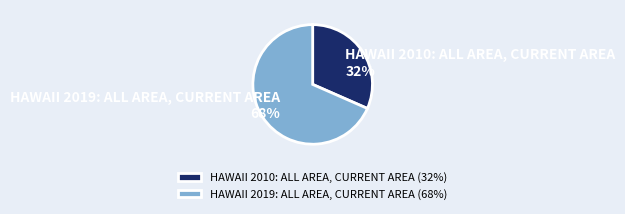

Which has a higher value, HAWAII 2010: ALL AREA, CURRENT AREA or HAWAII 2019: ALL AREA, CURRENT AREA?

HAWAII 2019: ALL AREA, CURRENT AREA